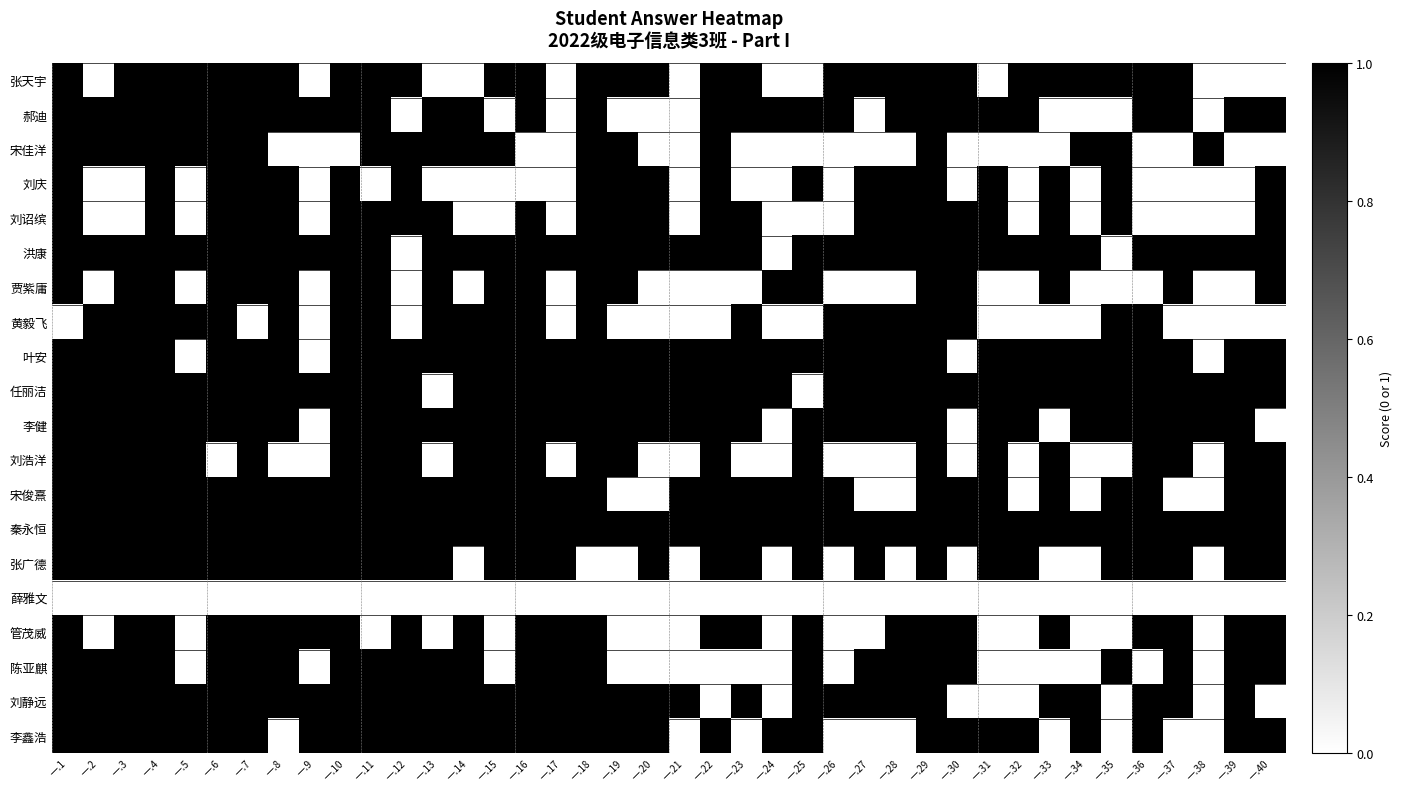

What is the spread (max minus min) of values at 一.21?

1